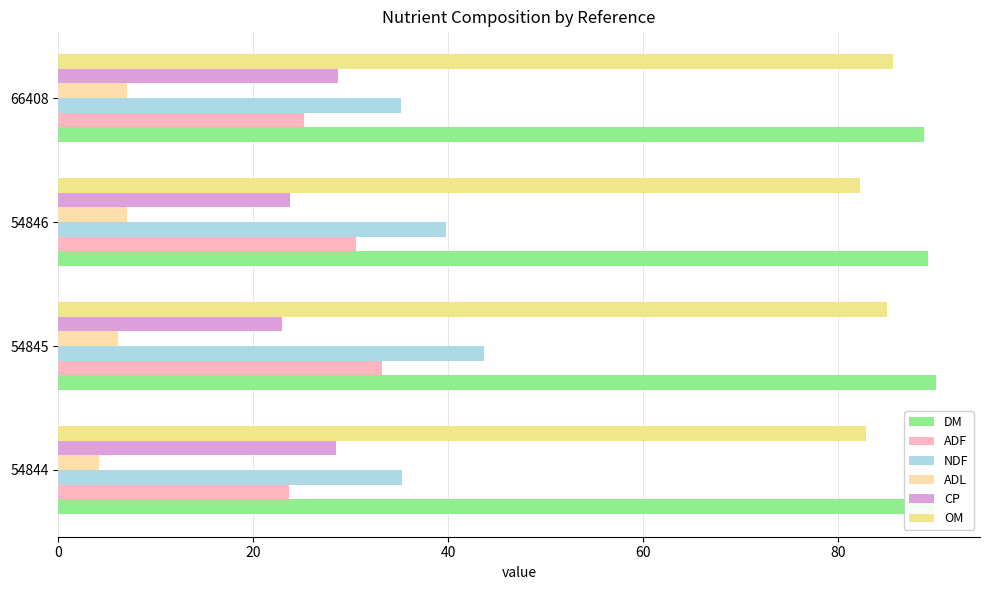

At which category is the sum across all series the highest?

54845